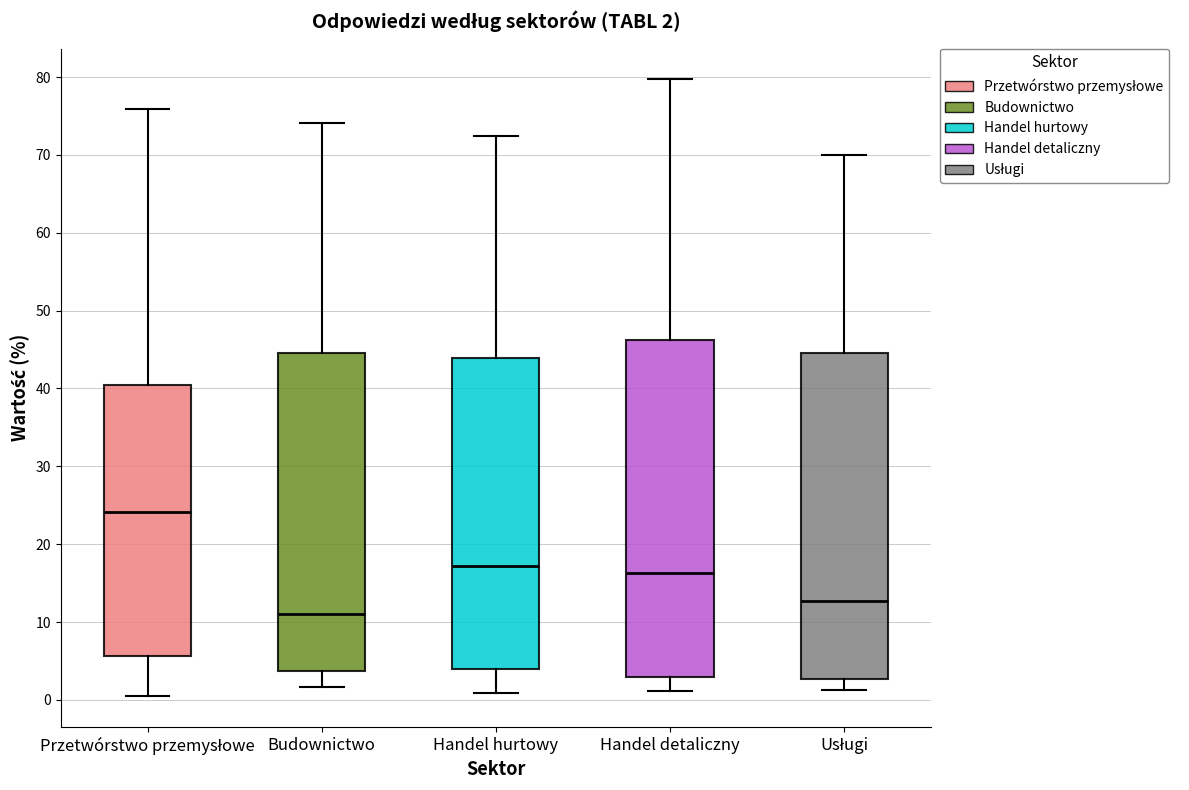

Comparing the boxes themselves (not the whiskers), which one is the tallest?

Handel detaliczny